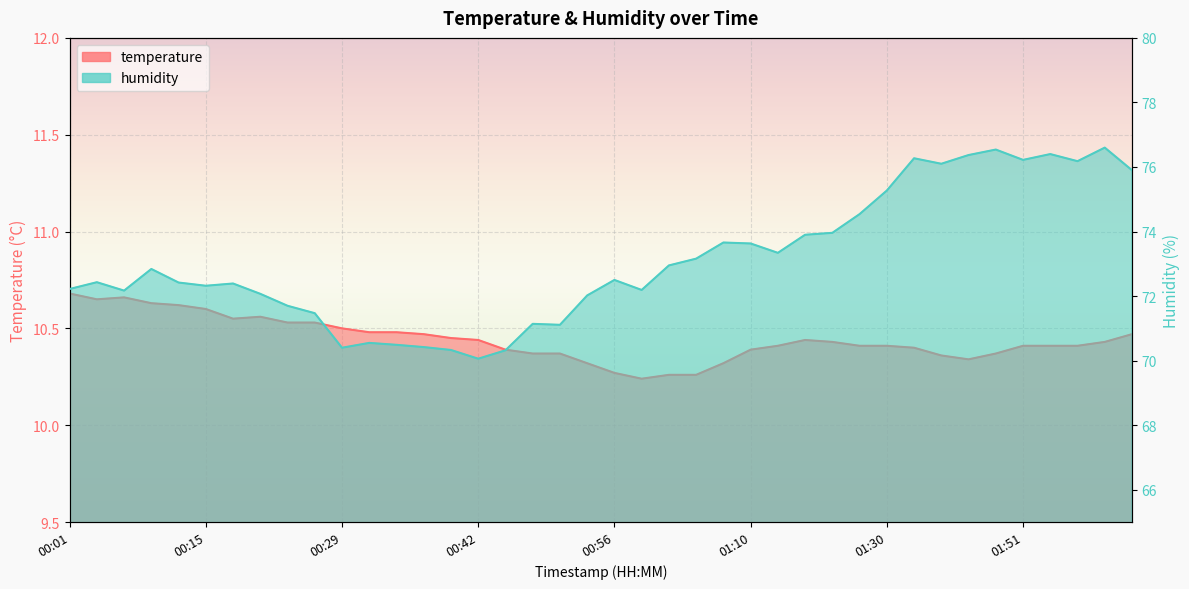

The humidity series shows 109.9 at 00:59. True or false?

False